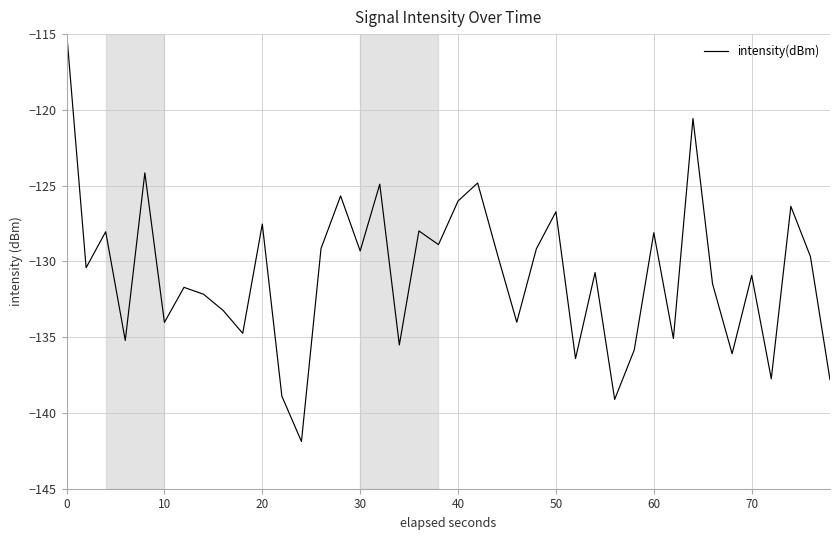

What is the difference between the maximum and minimum values?

27.1